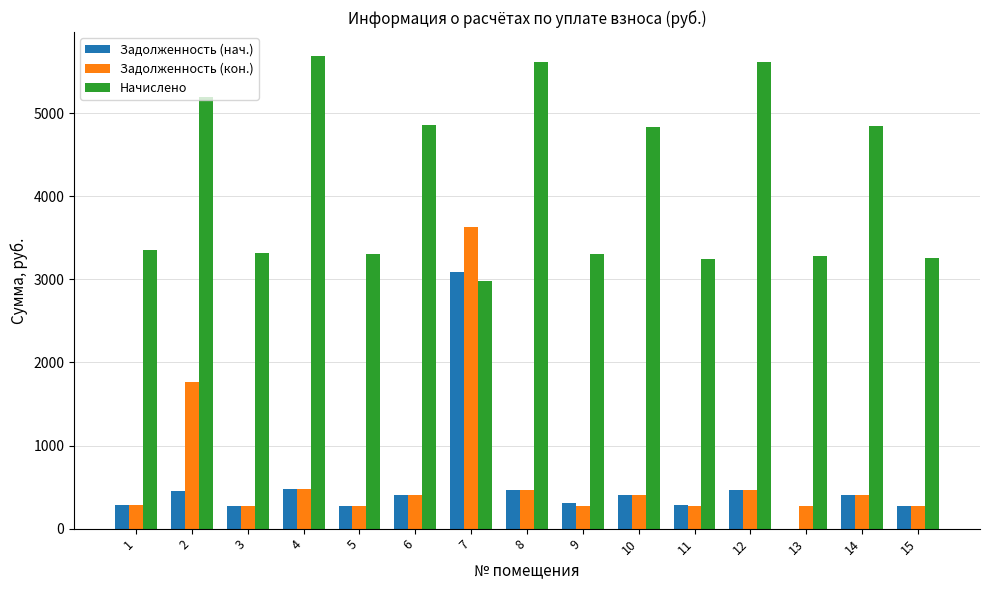

Which series has the largest total across all categories?

Начислено